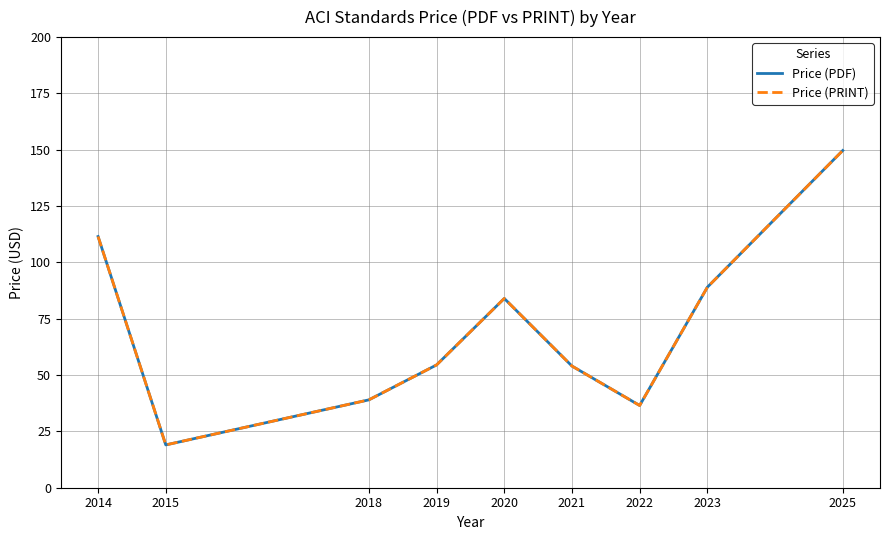

Reading right to left, list all the values displayed in this chart.

Price (PDF): 2025=149.7	2023=89.0	2022=36.5	2021=54.0	2020=84.0	2019=54.5	2018=39.0	2015=19.0	2014=111.5
Price (PRINT): 2025=149.7	2023=89.0	2022=36.5	2021=54.0	2020=84.0	2019=54.5	2018=39.0	2015=19.0	2014=111.5